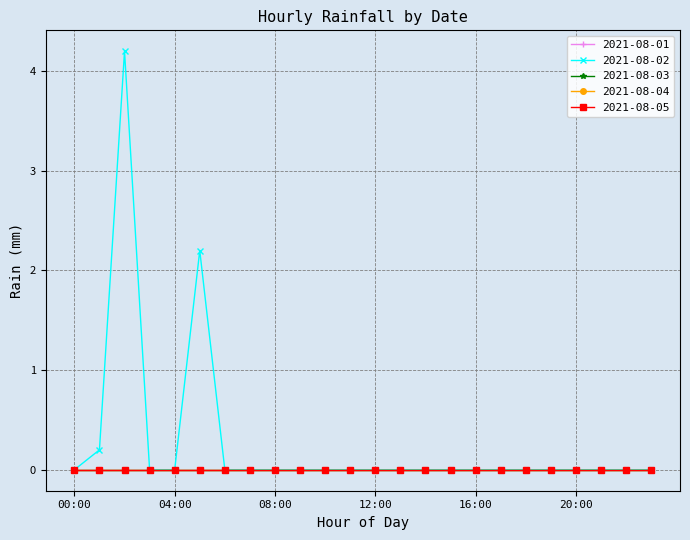

Reading right to left, list all the values displayed in this chart.

2021-08-01: 23:00=0.0	22:00=0.0	21:00=0.0	20:00=0.0	19:00=0.0	18:00=0.0	17:00=0.0	16:00=0.0	15:00=0.0	14:00=0.0	13:00=0.0	12:00=0.0	11:00=0.0	10:00=0.0	09:00=0.0	08:00=0.0	07:00=0.0	06:00=0.0	05:00=0.0	04:00=0.0	03:00=0.0	02:00=0.0	01:00=0.0	00:00=0.0
2021-08-02: 23:00=0.0	22:00=0.0	21:00=0.0	20:00=0.0	19:00=0.0	18:00=0.0	17:00=0.0	16:00=0.0	15:00=0.0	14:00=0.0	13:00=0.0	12:00=0.0	11:00=0.0	10:00=0.0	09:00=0.0	08:00=0.0	07:00=0.0	06:00=0.0	05:00=2.2	04:00=0.0	03:00=0.0	02:00=4.2	01:00=0.2	00:00=0.0
2021-08-03: 23:00=0.0	22:00=0.0	21:00=0.0	20:00=0.0	19:00=0.0	18:00=0.0	17:00=0.0	16:00=0.0	15:00=0.0	14:00=0.0	13:00=0.0	12:00=0.0	11:00=0.0	10:00=0.0	09:00=0.0	08:00=0.0	07:00=0.0	06:00=0.0	05:00=0.0	04:00=0.0	03:00=0.0	02:00=0.0	01:00=0.0	00:00=0.0
2021-08-04: 23:00=0.0	22:00=0.0	21:00=0.0	20:00=0.0	19:00=0.0	18:00=0.0	17:00=0.0	16:00=0.0	15:00=0.0	14:00=0.0	13:00=0.0	12:00=0.0	11:00=0.0	10:00=0.0	09:00=0.0	08:00=0.0	07:00=0.0	06:00=0.0	05:00=0.0	04:00=0.0	03:00=0.0	02:00=0.0	01:00=0.0	00:00=0.0
2021-08-05: 23:00=0.0	22:00=0.0	21:00=0.0	20:00=0.0	19:00=0.0	18:00=0.0	17:00=0.0	16:00=0.0	15:00=0.0	14:00=0.0	13:00=0.0	12:00=0.0	11:00=0.0	10:00=0.0	09:00=0.0	08:00=0.0	07:00=0.0	06:00=0.0	05:00=0.0	04:00=0.0	03:00=0.0	02:00=0.0	01:00=0.0	00:00=0.0